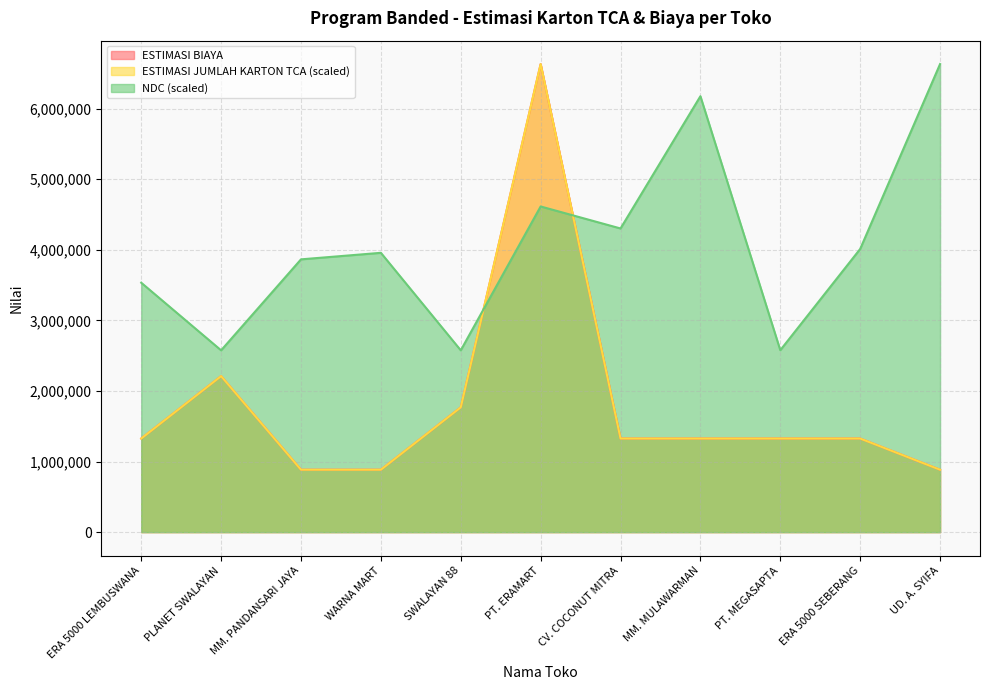

What value does the ESTIMASI BIAYA series have at UD. A. SYIFA?

884000.0